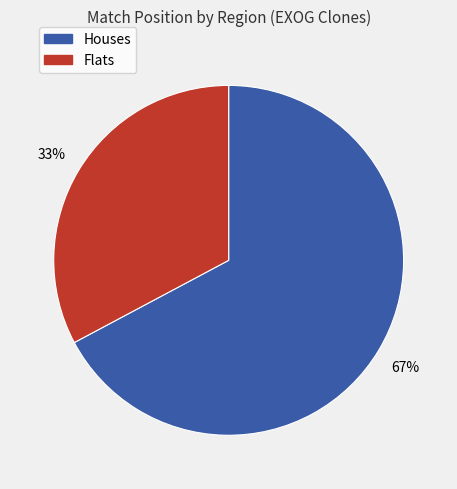

Rank the categories by value from lowest to highest.

Flats, Houses